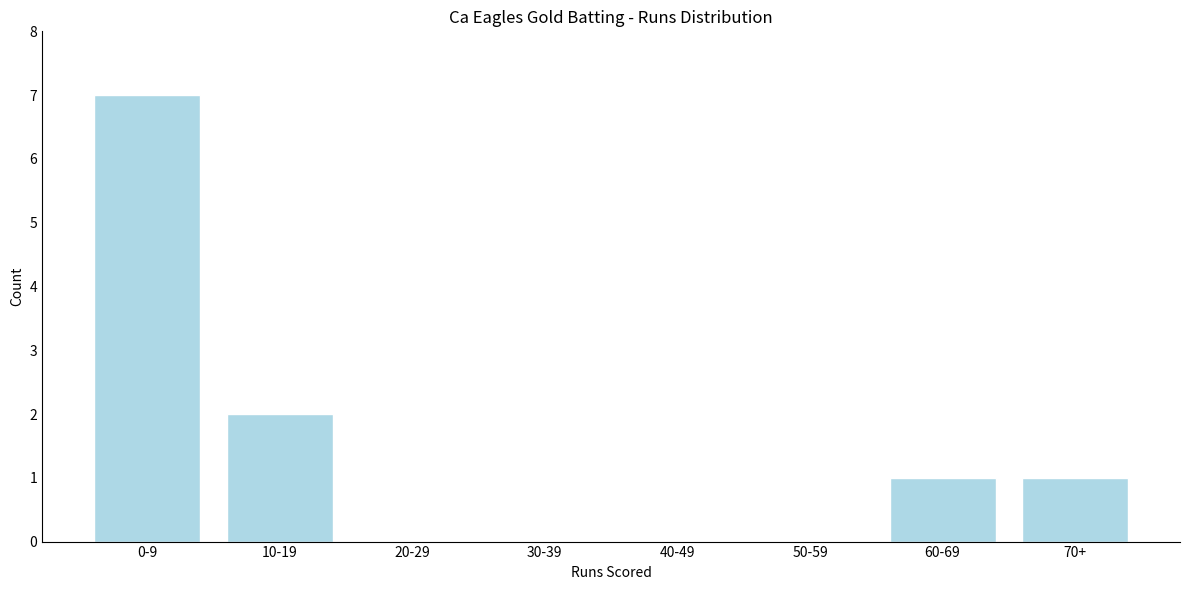

Reading right to left, extract all data points from this chart.

70+=1	60-69=1	50-59=0	40-49=0	30-39=0	20-29=0	10-19=2	0-9=7